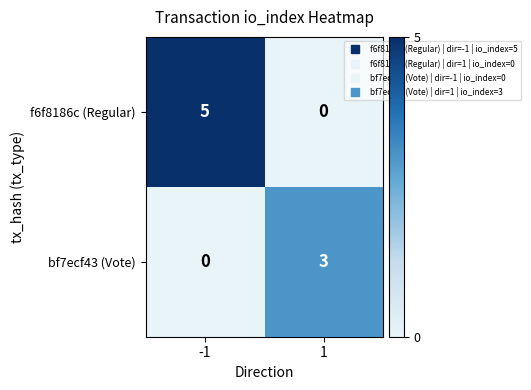

Rank the series at -1 from lowest to highest value.

bf7ecf43 (Vote), f6f8186c (Regular)